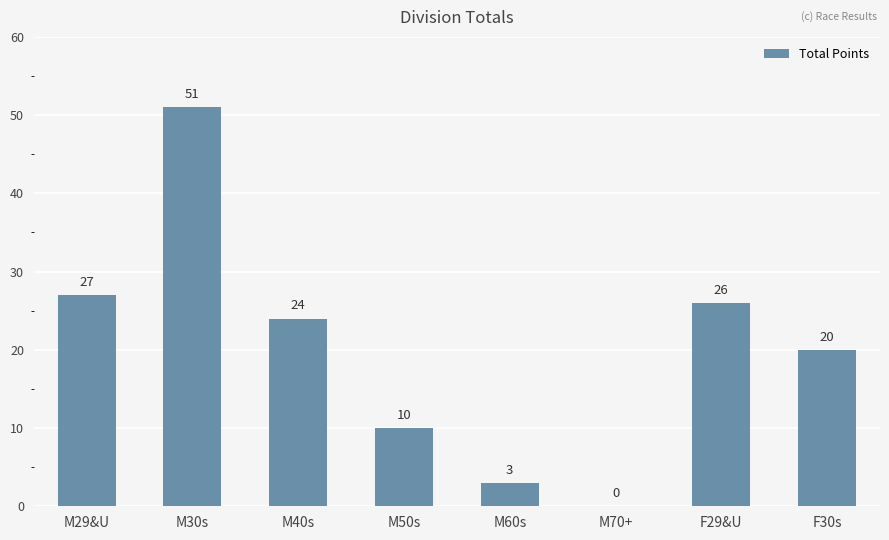

Reading right to left, what are all the values shown in this chart?

F30s=20	F29&U=26	M70+=0	M60s=3	M50s=10	M40s=24	M30s=51	M29&U=27